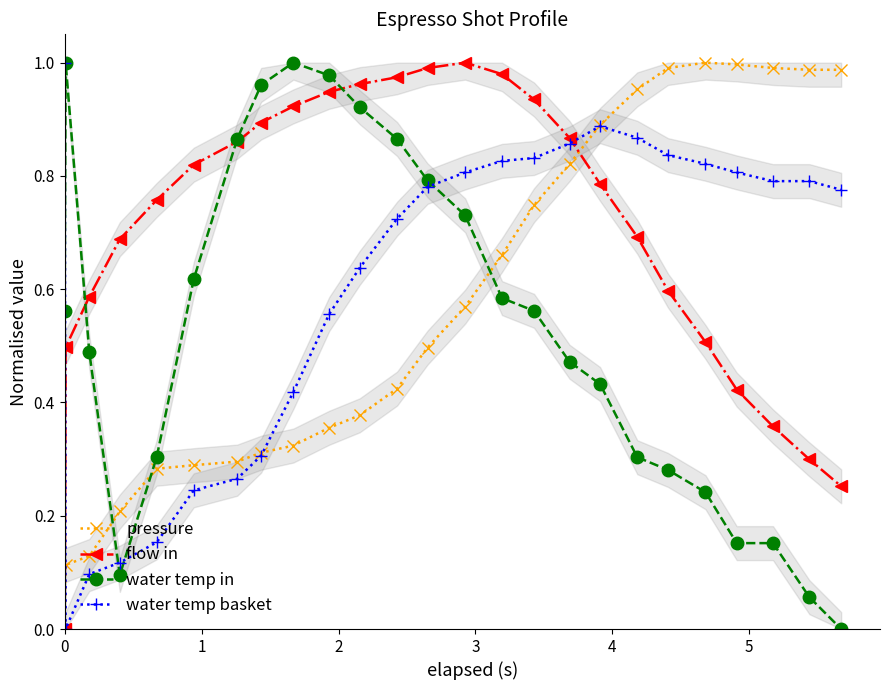

Does the chart display data point markers on the line(s)?

Yes